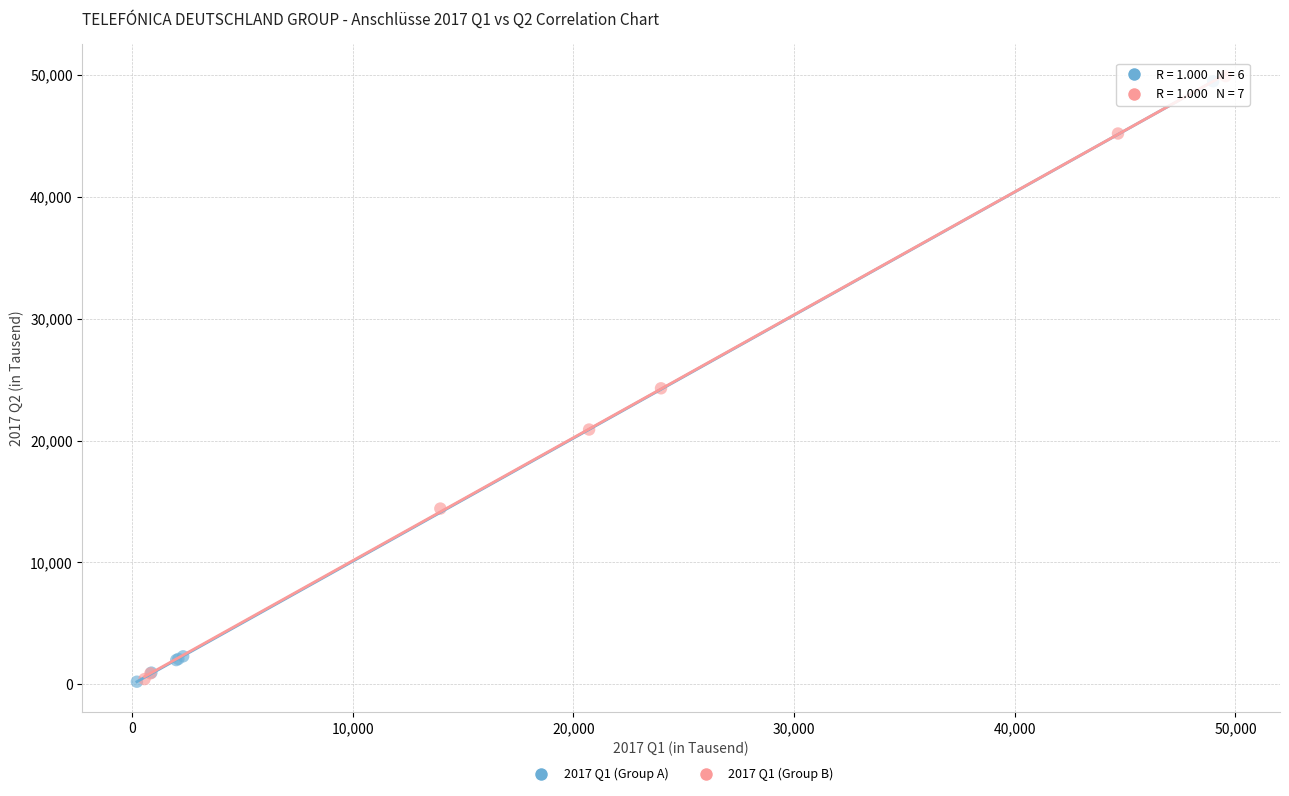

What are all the series names shown in the legend?

2017 Q1 (Group A), 2017 Q1 (Group B)